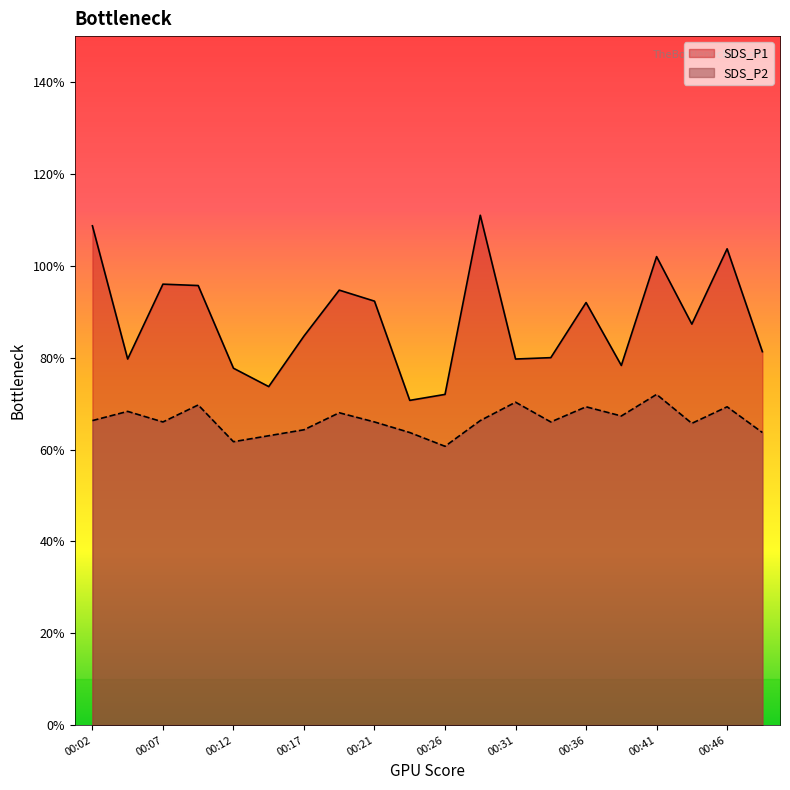

Where is SDS_P2 nearest to the value 6?

00:26